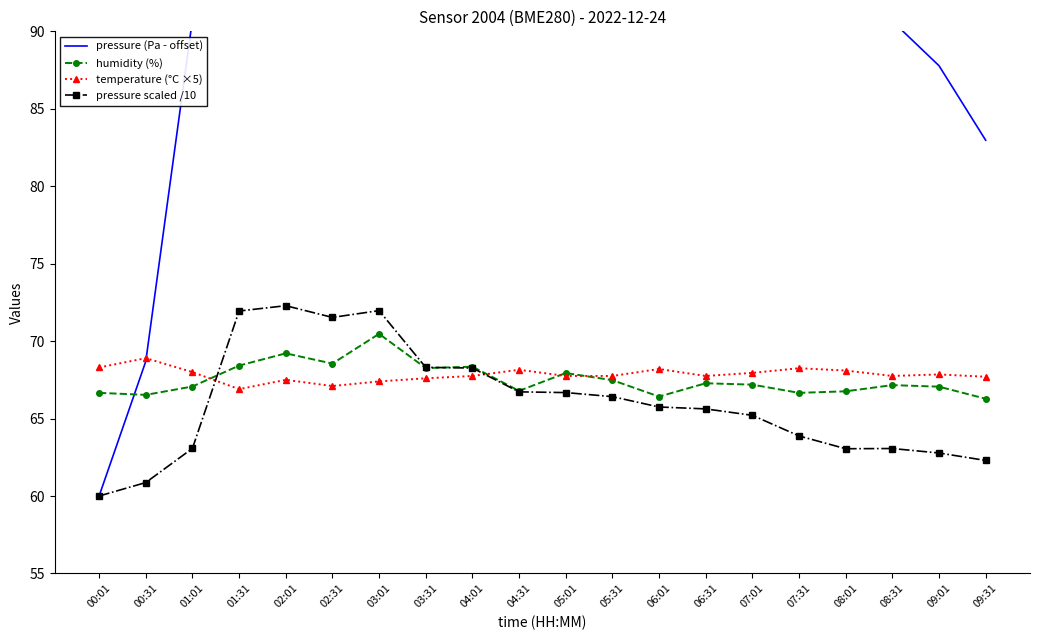

Reading left to right, list all the values displayed in this chart.

pressure (Pa - offset): 60.0	68.7	90.8	179.4	182.9	175.3	179.7	143.1	142.6	127.2	126.8	124.2	117.5	116.2	112.1	98.8	90.5	90.7	87.8	83.0
humidity (%): 66.7	66.5	67.1	68.4	69.2	68.5	70.5	68.3	68.3	66.8	67.9	67.5	66.4	67.3	67.2	66.7	66.8	67.2	67.1	66.3
temperature (°C ×5): 68.3	68.9	68.0	66.9	67.5	67.1	67.4	67.6	67.8	68.2	67.8	67.8	68.2	67.8	68.0	68.2	68.1	67.8	67.8	67.7
pressure scaled /10: 60.0	60.9	63.1	71.9	72.3	71.5	72.0	68.3	68.3	66.7	66.7	66.4	65.7	65.6	65.2	63.9	63.1	63.1	62.8	62.3